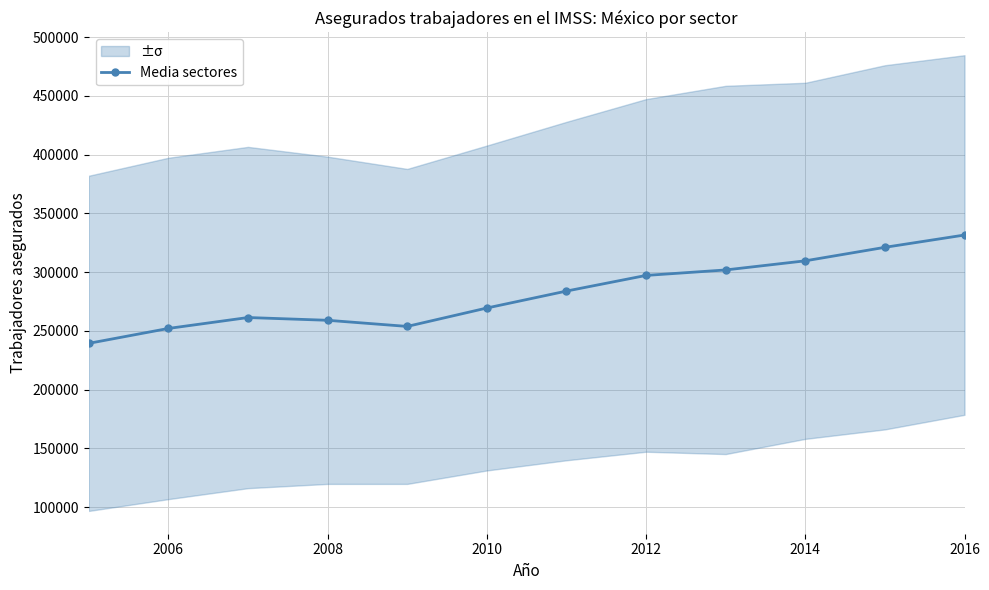

Is this an area chart (filled region under the line)?

No